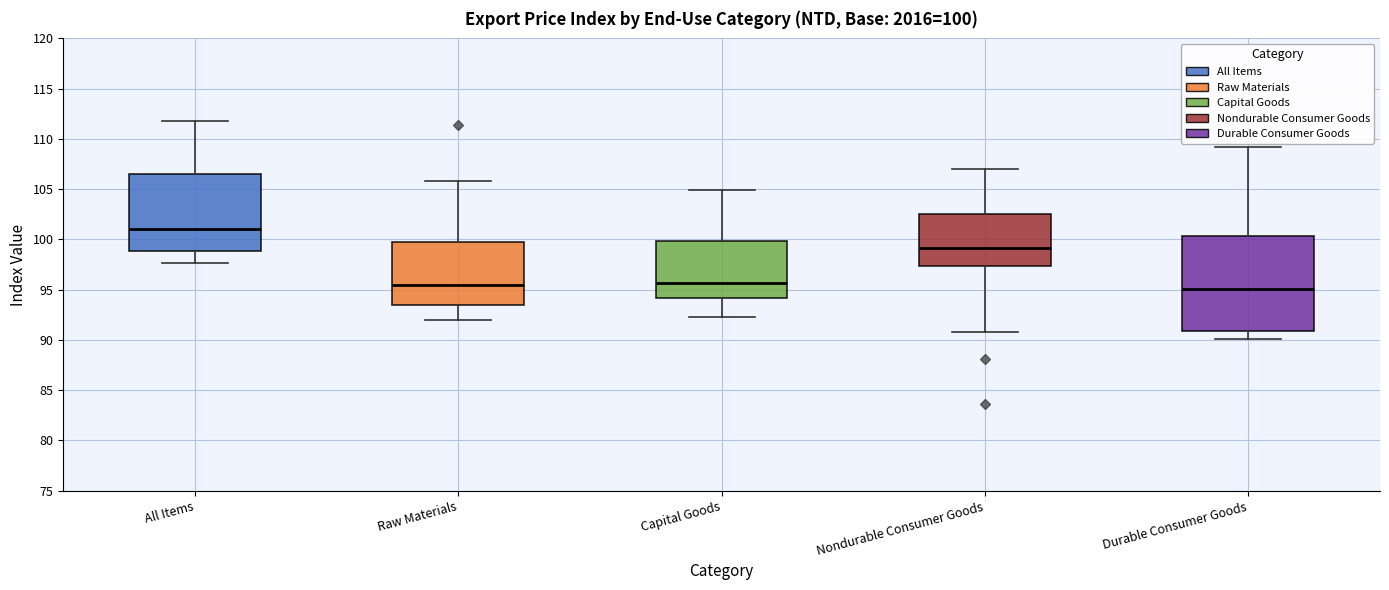

Which box is the tallest, from its lower edge to its upper edge?

Durable Consumer Goods